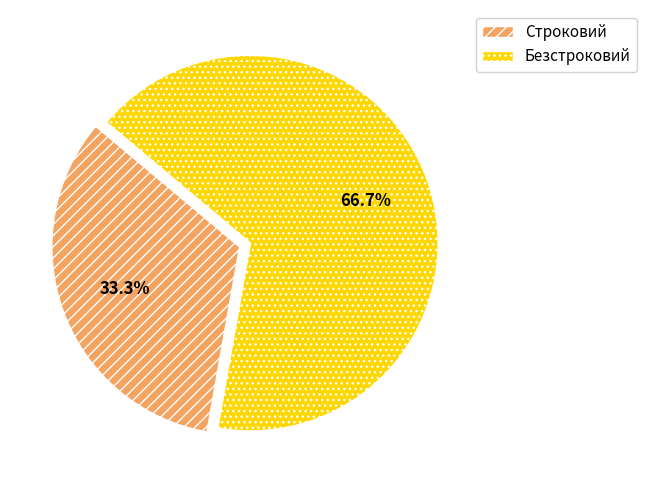

To the nearest percent, what portion does Безстроковий represent?

67%